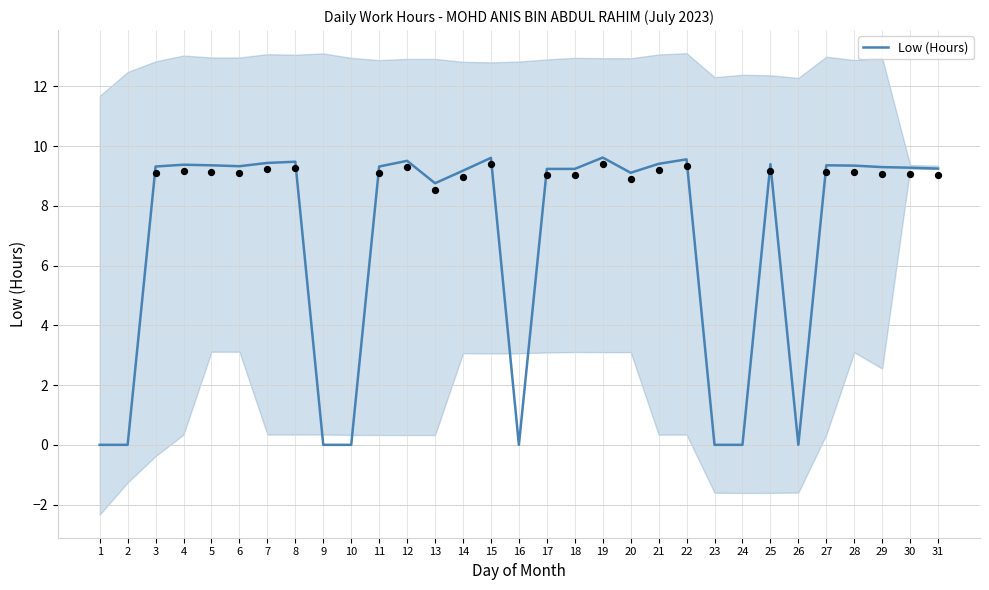

What is the change in value from 17 to 27?

+0.1